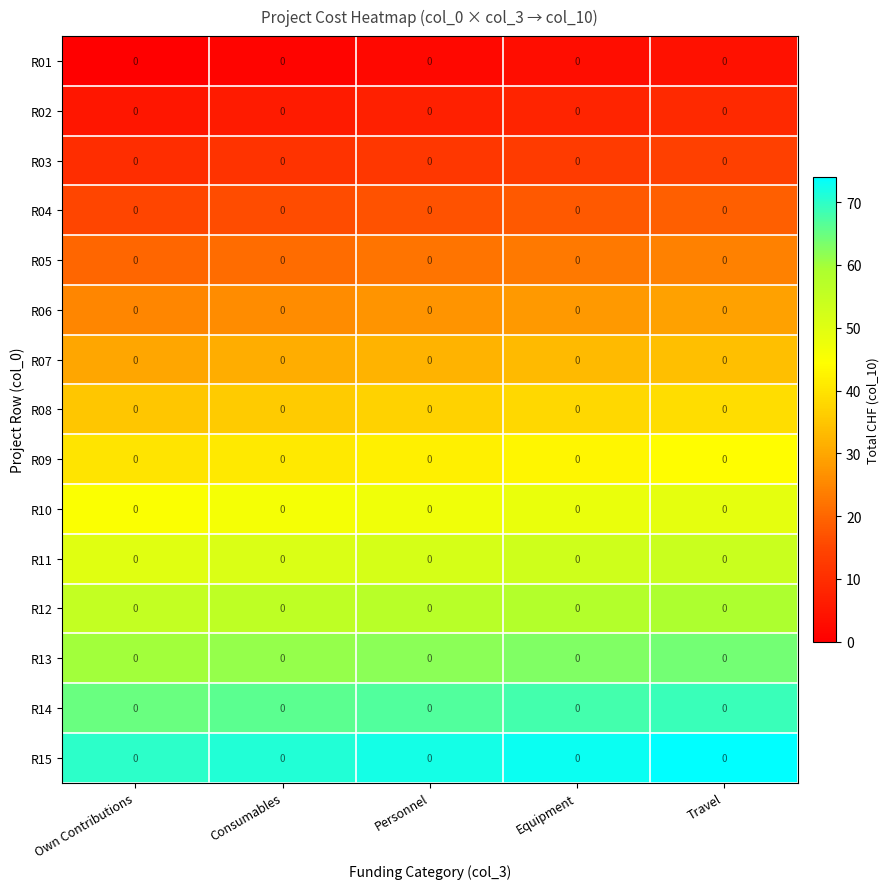

How many data points does each series have?

5